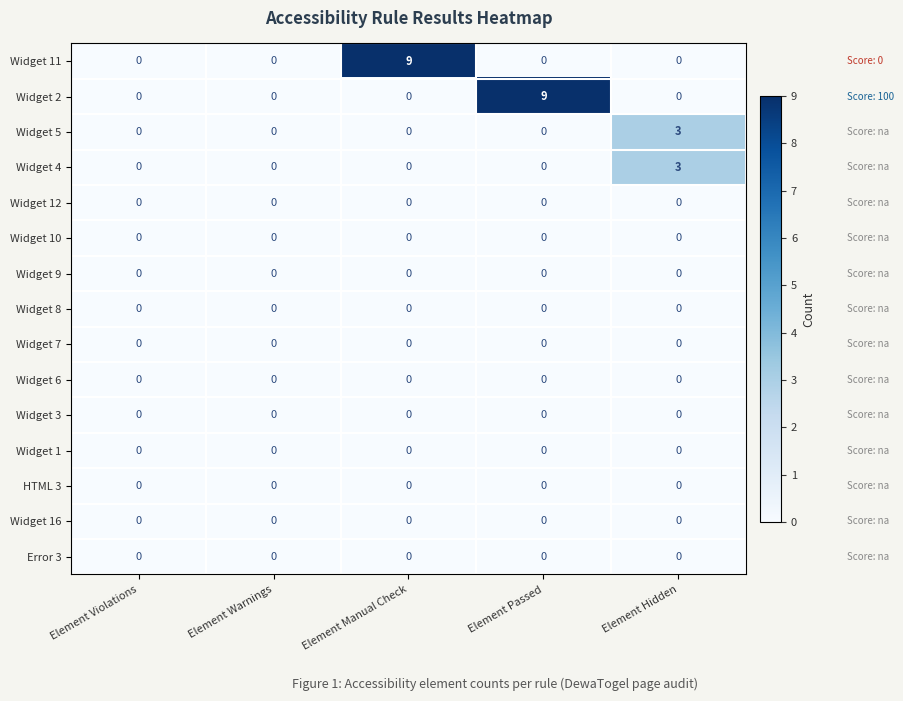

What is the maximum value shown in the chart?

9